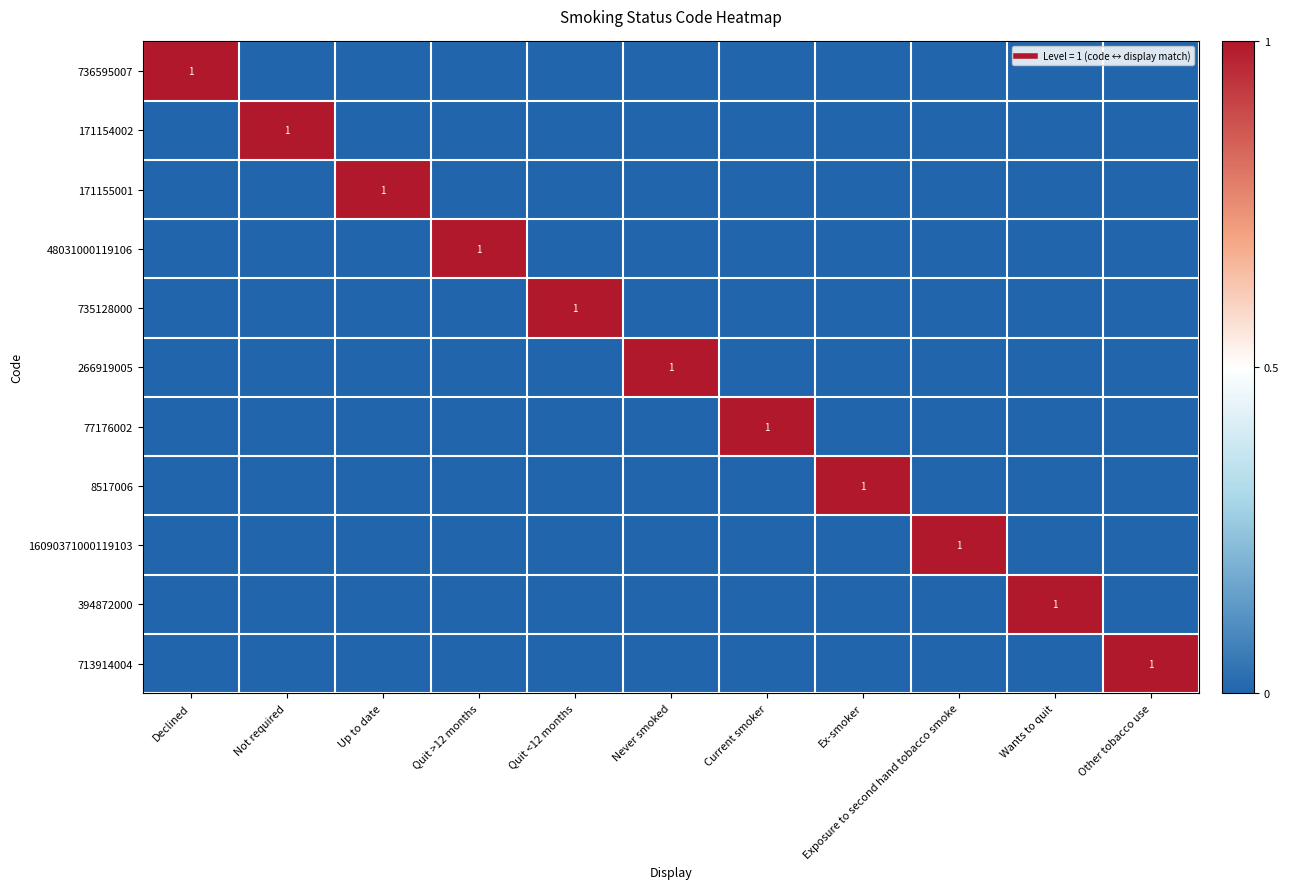

At which label is 736595007 closest to 0?

Not required